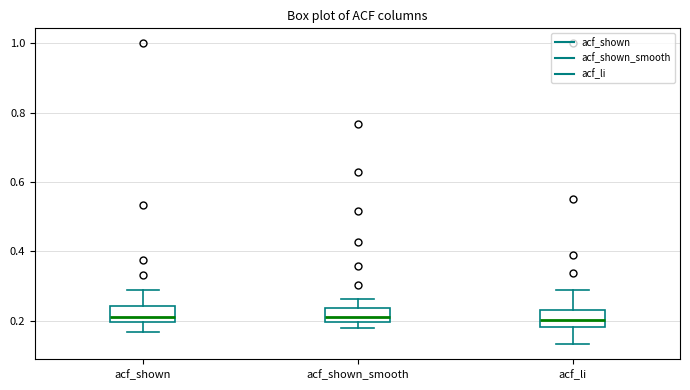

Reading left to right, read every box against the y-axis: the position of its median line, the range the box covers, and the ends of its whiskers. The values are not printed on the chart, so give them approximately, as read against the axis.

acf_shown: median 0.22, box 0.20 to 0.24, whiskers 0.16 to 0.30
acf_shown_smooth: median 0.22, box 0.20 to 0.24, whiskers 0.18 to 0.26
acf_li: median 0.20, box 0.18 to 0.24, whiskers 0.14 to 0.28